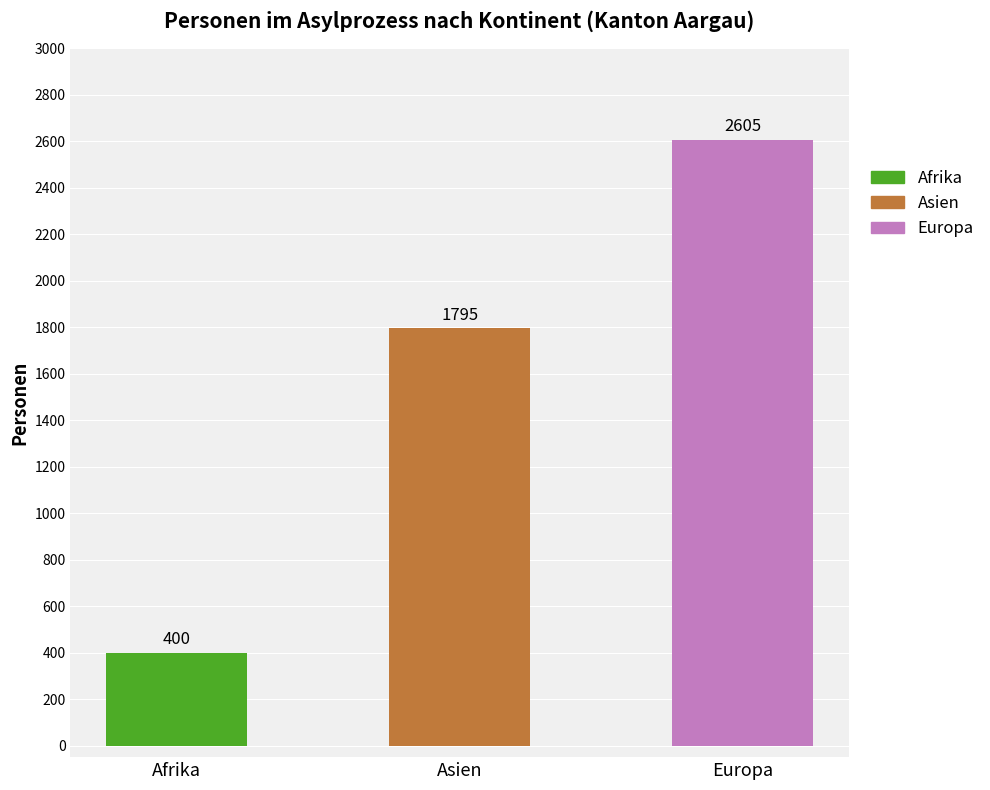

At how many categories does at least one series exceed 960?

2